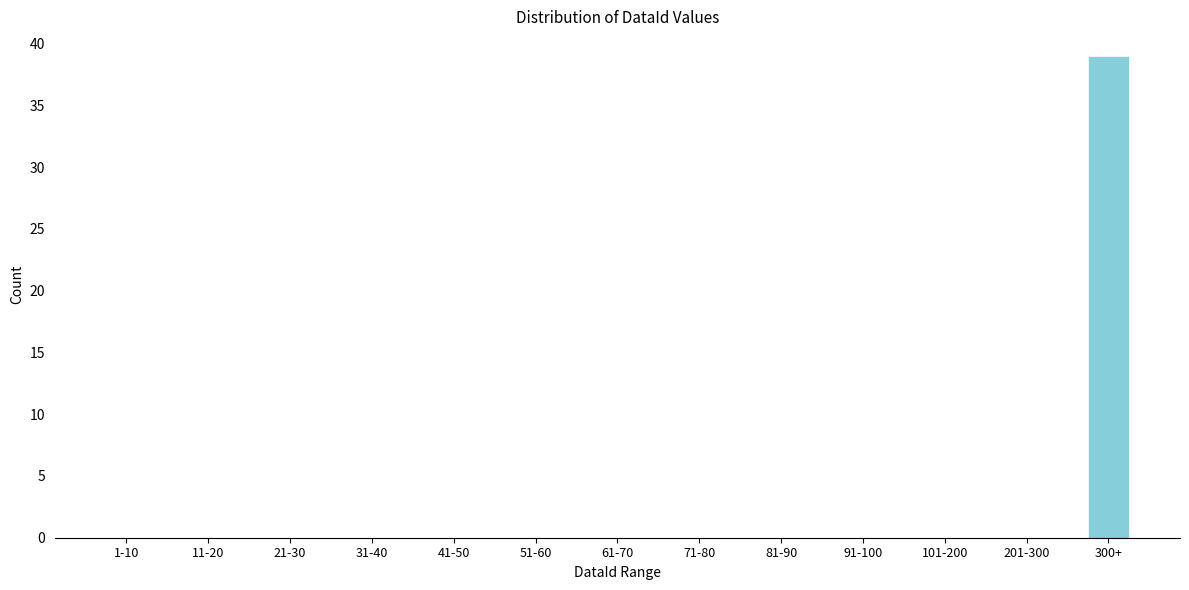

Reading left to right, transcribe all the data shown in this chart.

1-10=0	11-20=0	21-30=0	31-40=0	41-50=0	51-60=0	61-70=0	71-80=0	81-90=0	91-100=0	101-200=0	201-300=0	300+=39